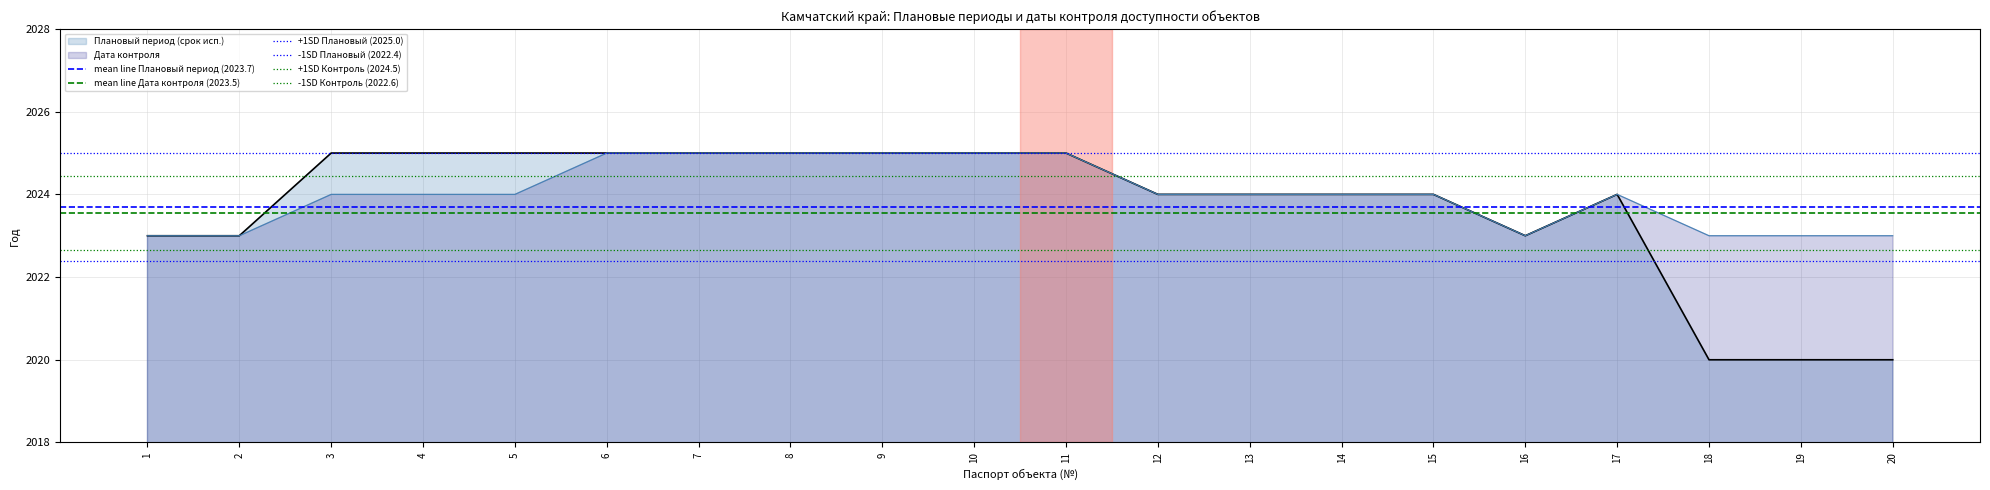

Is the value of Плановый период (срок исп.) at 20 greater than the value of Дата контроля at 12?

No